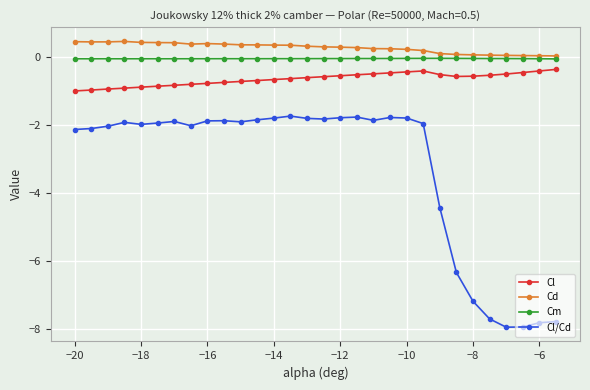

True or false: Cm and Cd cross at least once.

False